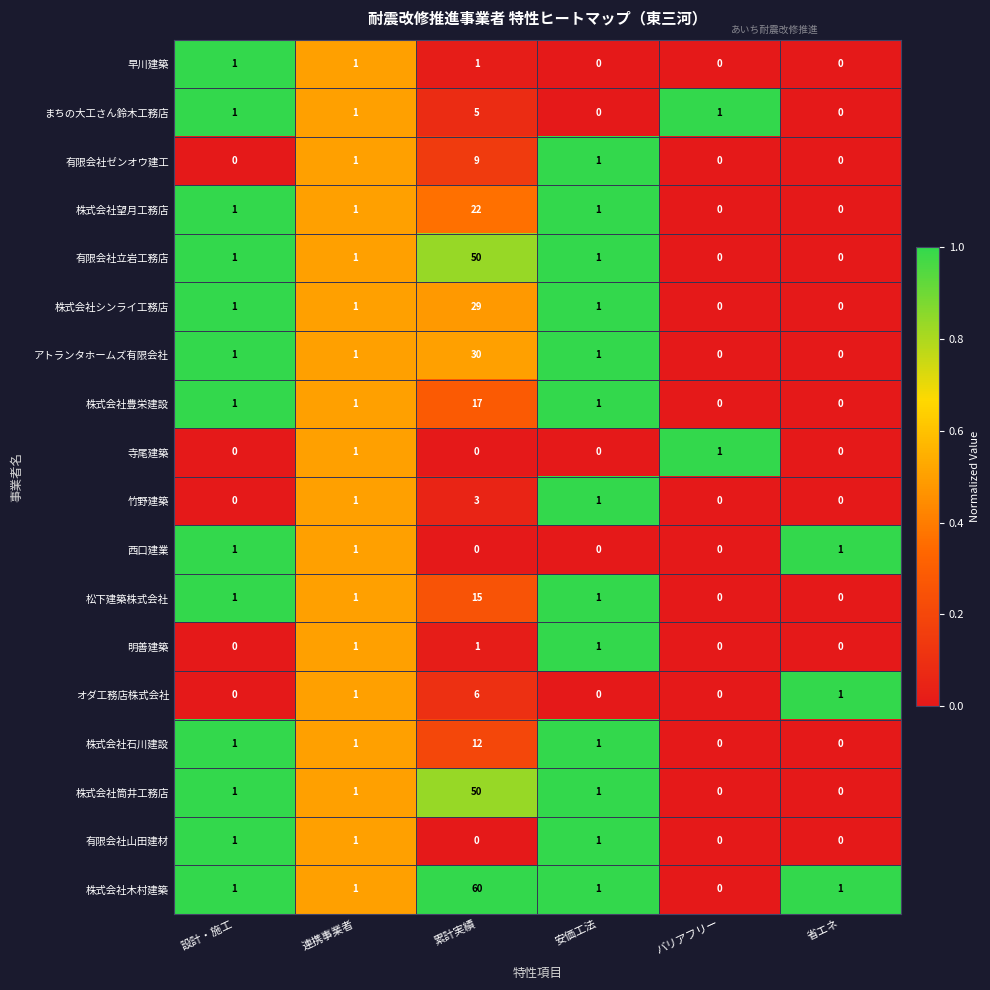

Count the 明善建築 values in the range 0 to 1.

6